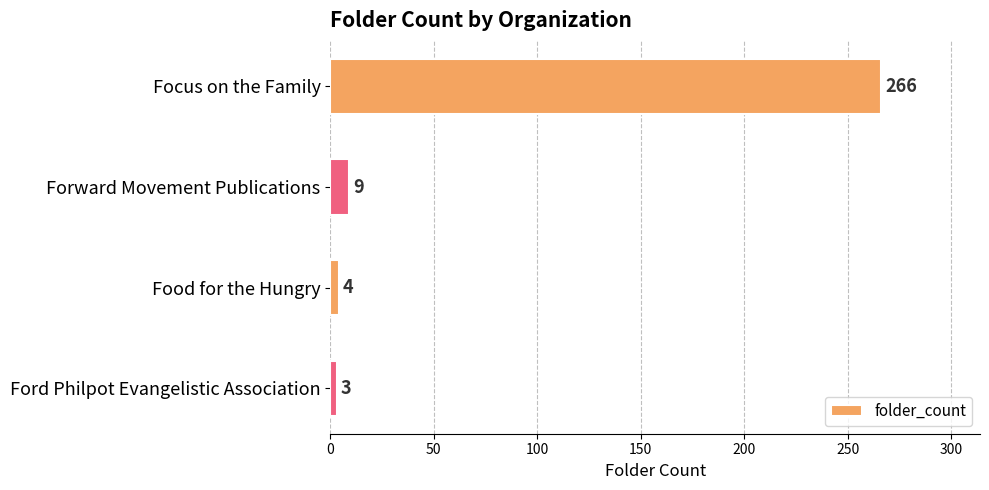

Reading bottom to top, extract all data points from this chart.

3	4	9	266